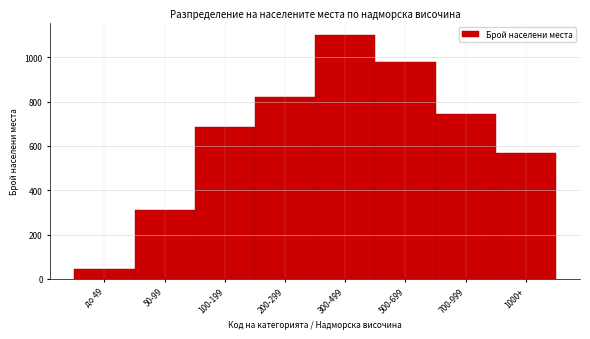

Reading left to right, transcribe all the data shown in this chart.

до 49=45	50-99=312	100-199=687	200-299=823	300-499=1102	500-699=978	700-999=743	1000+=569